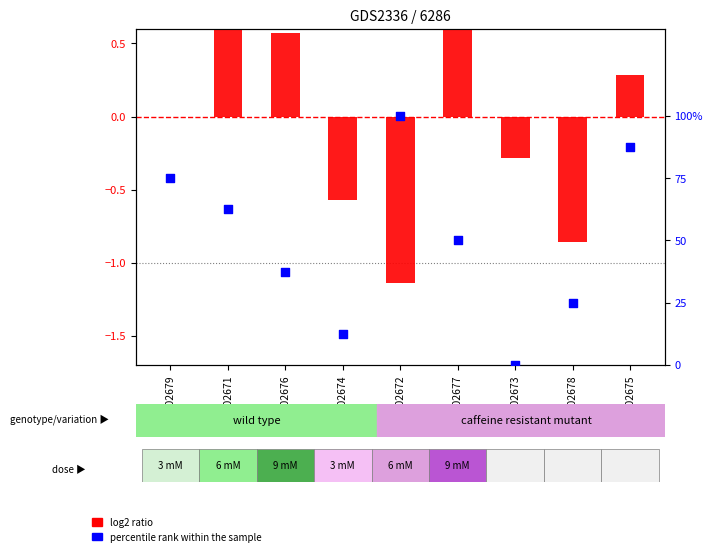

At how many categories does at least one series exceed 0?

8